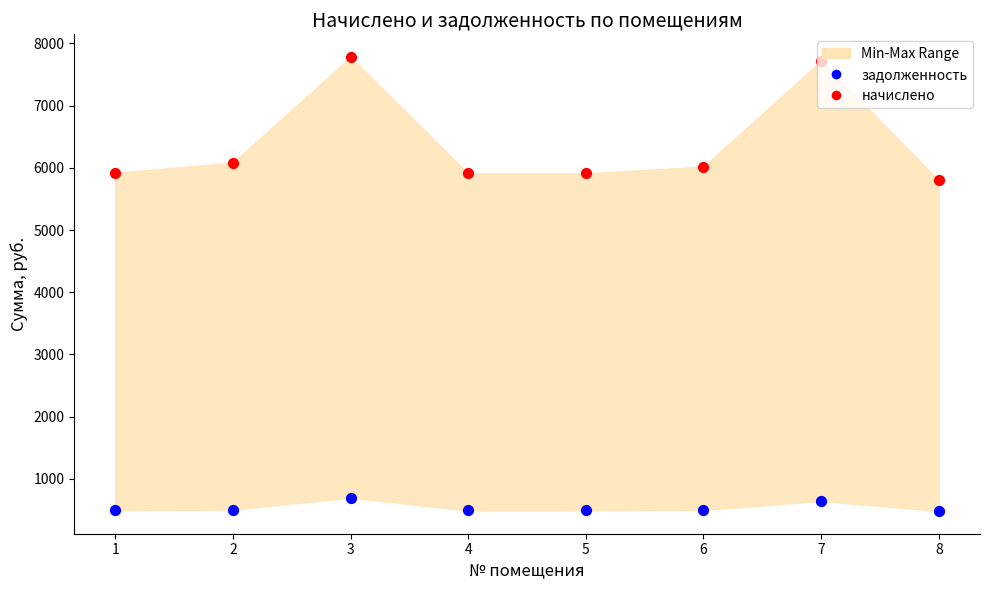

At how many categories does at least one series exceed 4567?

8